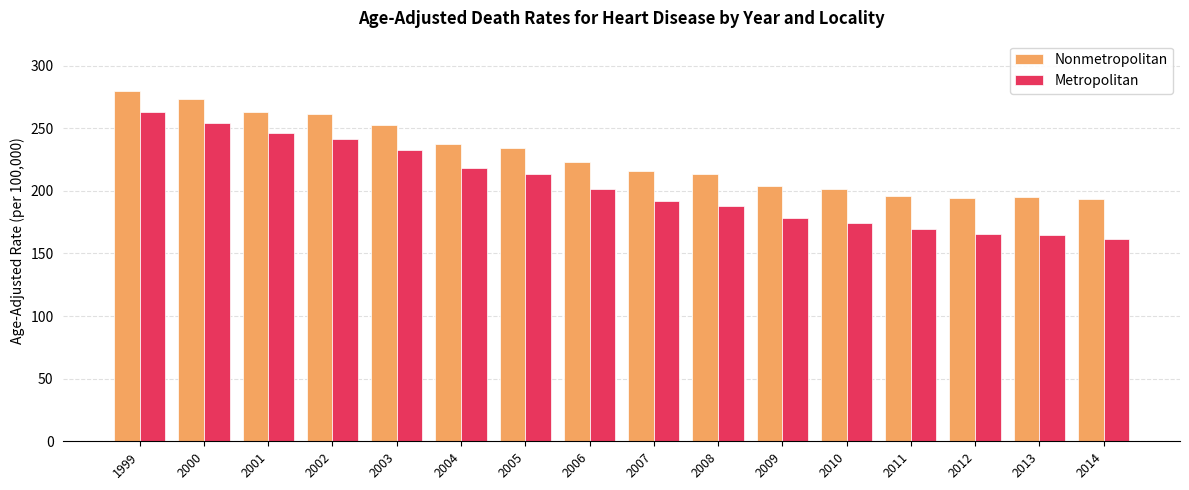

Rank the series by their maximum value, from highest to lowest.

Nonmetropolitan, Metropolitan